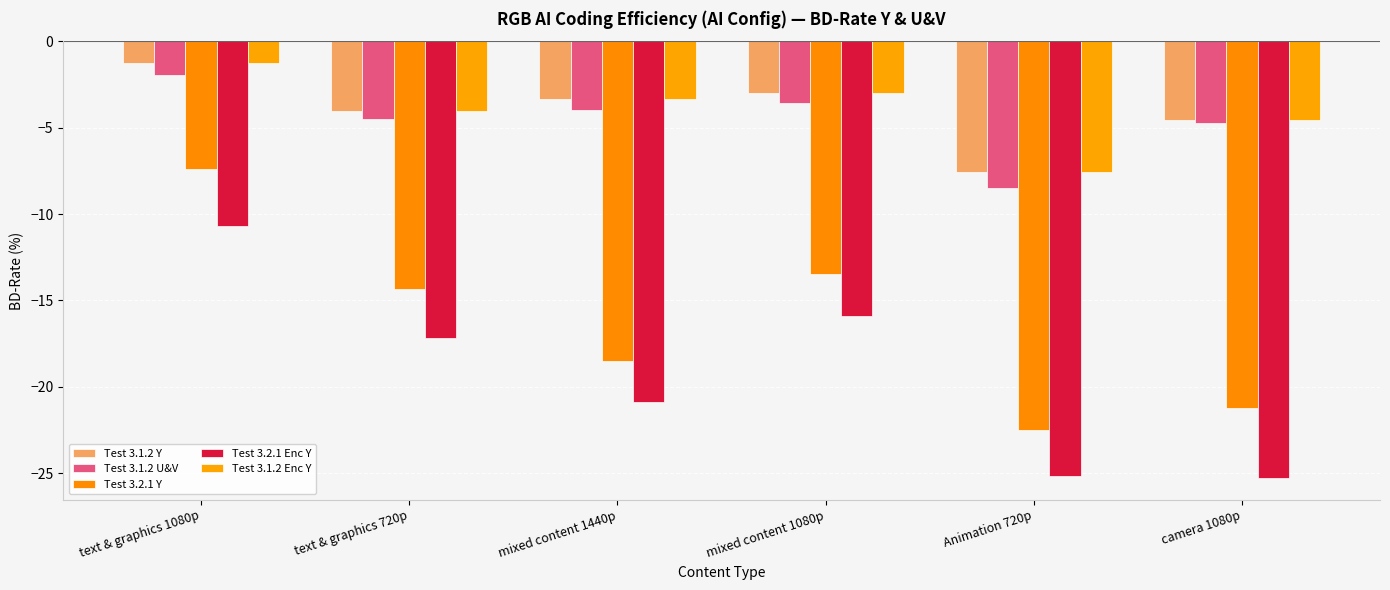

What is the label of the 5th bar from the left?

Animation 720p